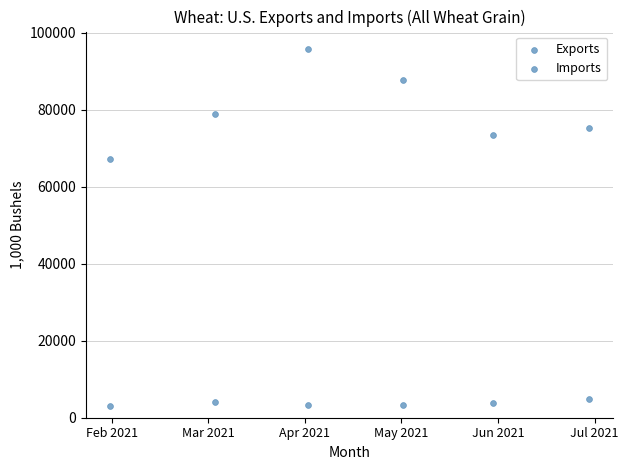

How many data points are displayed?

12